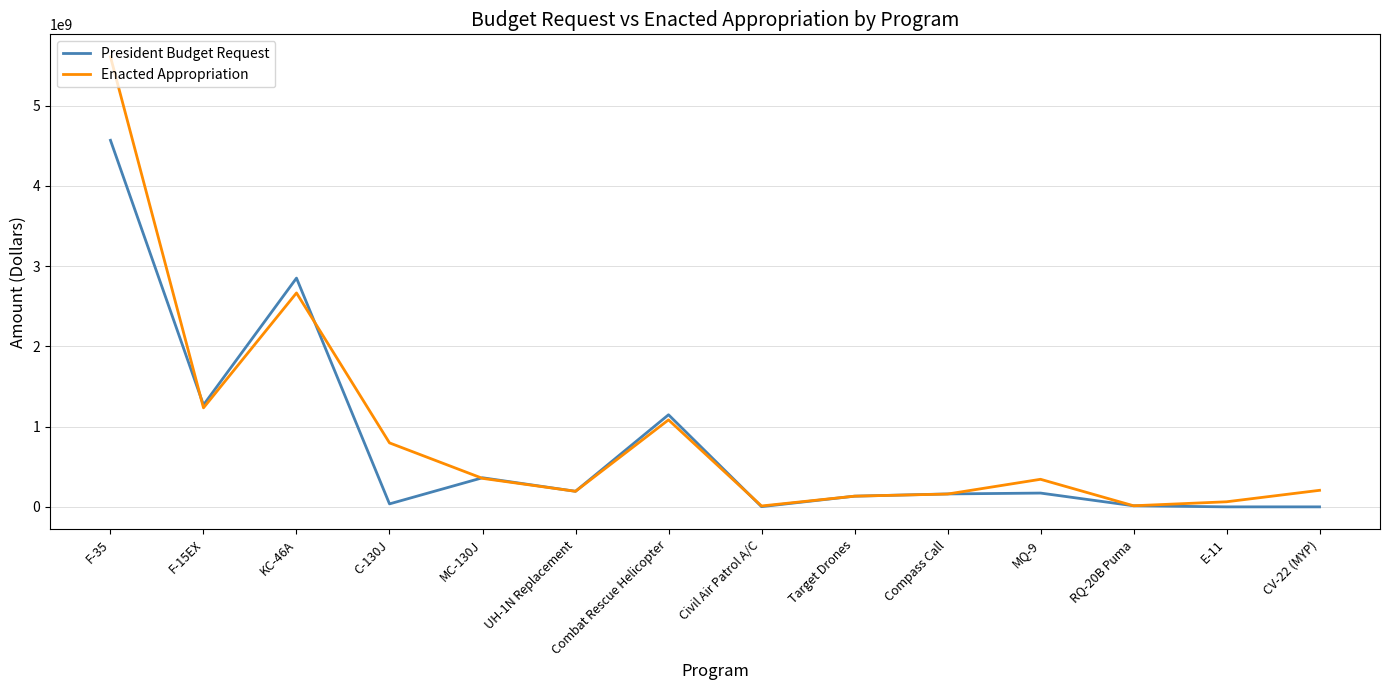

At which label does Enacted Appropriation first exceed 343600000?

F-35